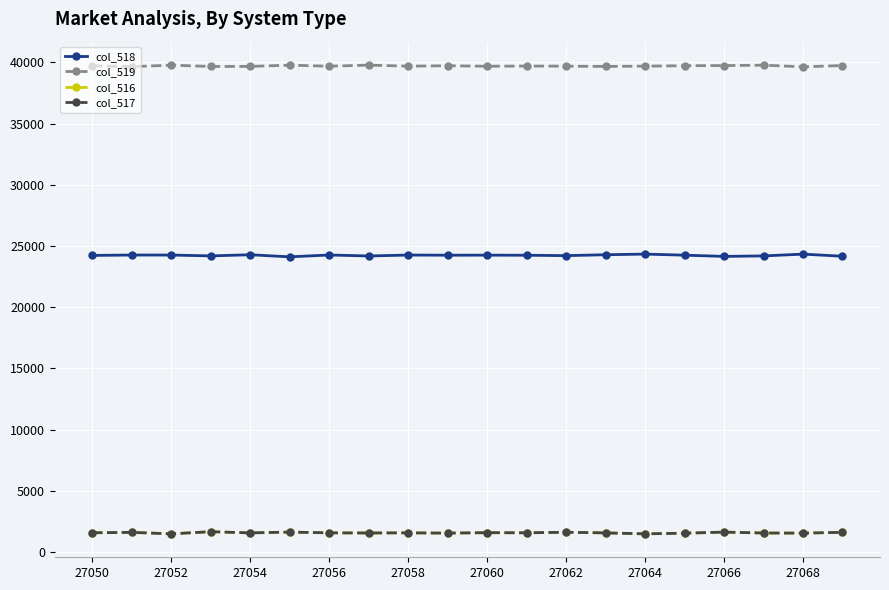

In col_519, how many points are lower than both neighbors (excluding endpoints)?

7